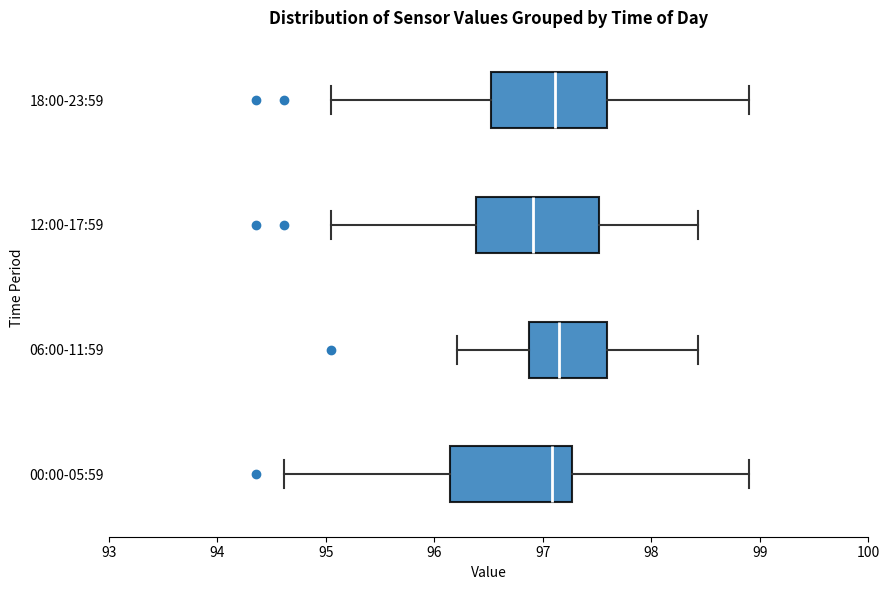

Reading bottom to top, read every box against the x-axis: the position of its median line, the range the box covers, and the ends of its whiskers. The values are not printed on the chart, so give them approximately, as read against the axis.

00:00-05:59: median 97.1, box 96.1 to 97.3, whiskers 94.6 to 98.9
06:00-11:59: median 97.2, box 96.9 to 97.6, whiskers 96.2 to 98.4
12:00-17:59: median 96.9, box 96.4 to 97.5, whiskers 95.1 to 98.4
18:00-23:59: median 97.1, box 96.5 to 97.6, whiskers 95.1 to 98.9